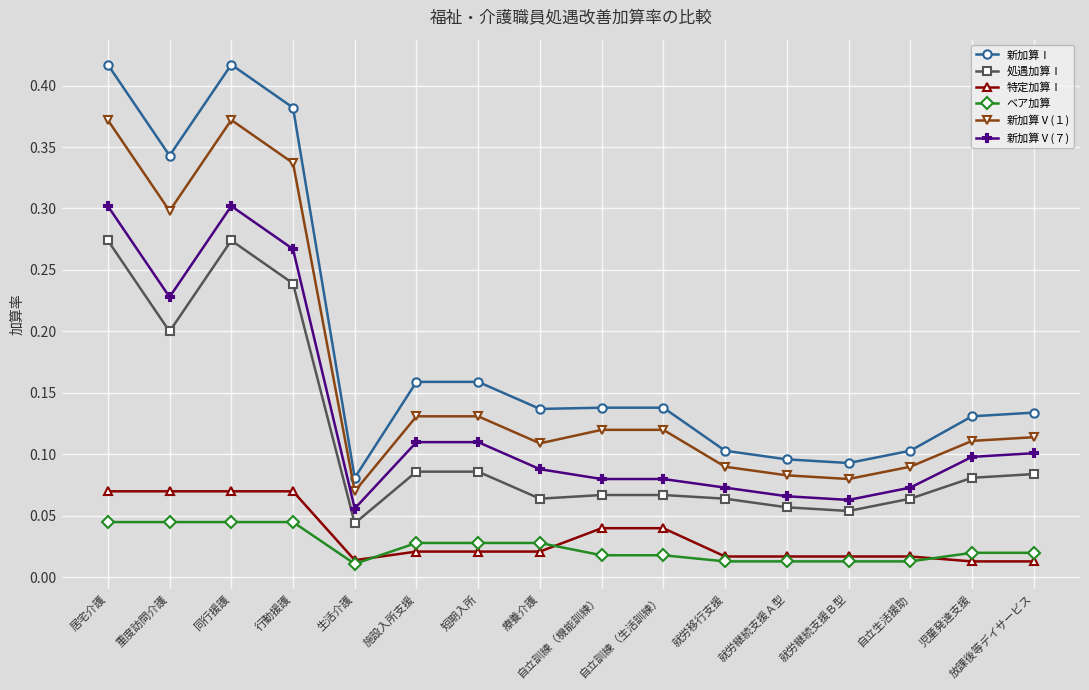

What are all the series names shown in the legend?

新加算Ⅰ, 処遇加算Ⅰ, 特定加算Ⅰ, ベア加算, 新加算Ⅴ(１), 新加算Ⅴ(７)